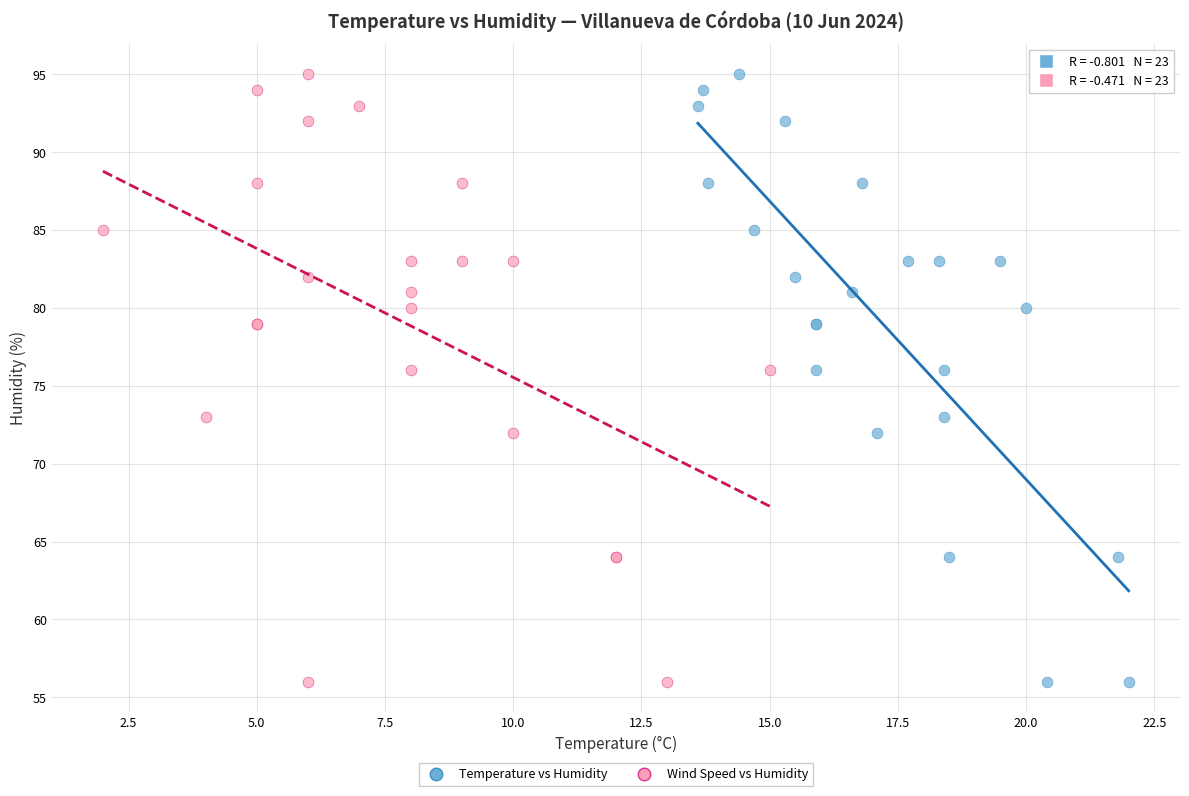

What are all the series names shown in the legend?

Temperature vs Humidity, Wind Speed vs Humidity